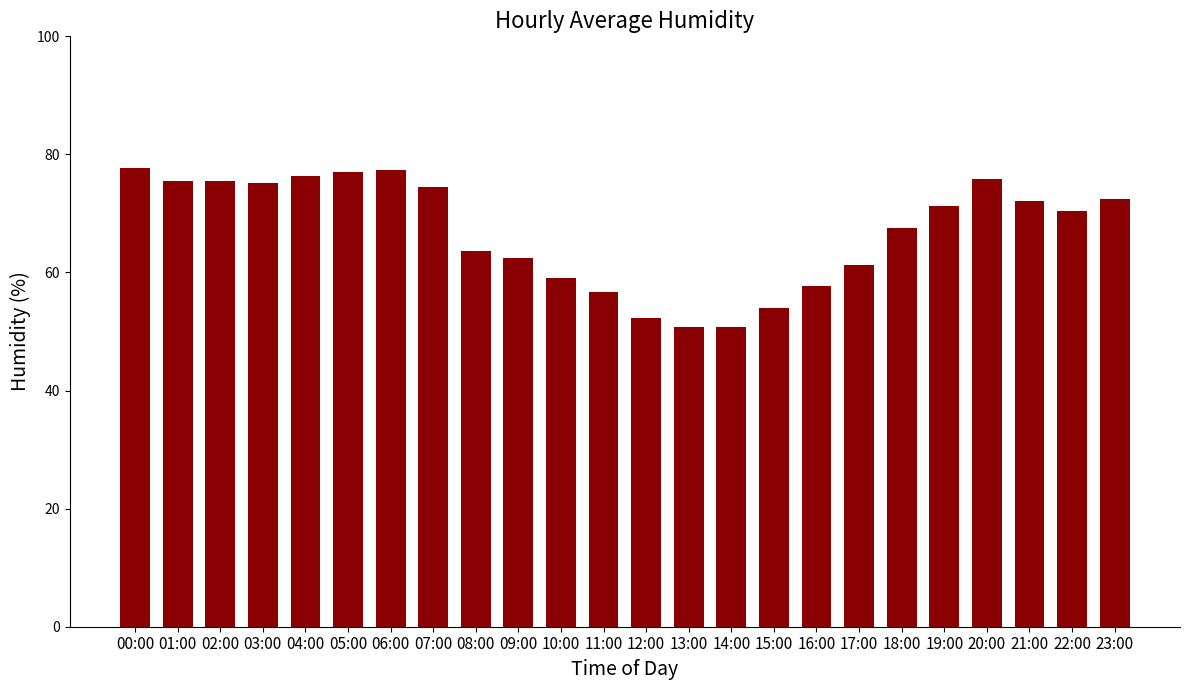

How many data points does each series have?

24